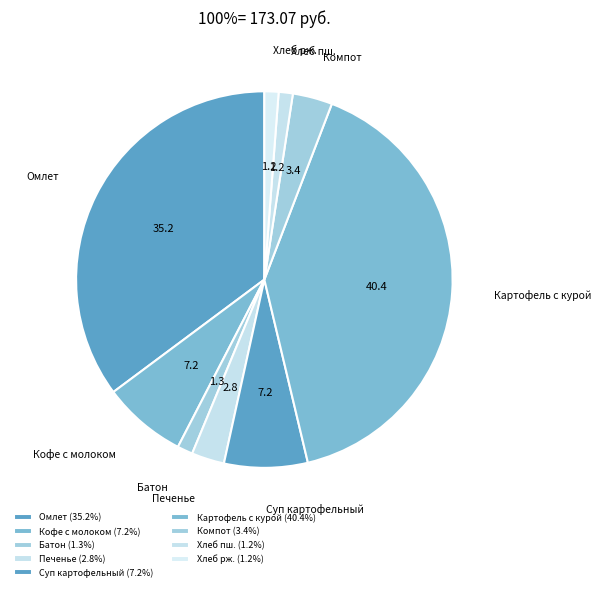

How many segments does this pie chart have?

9